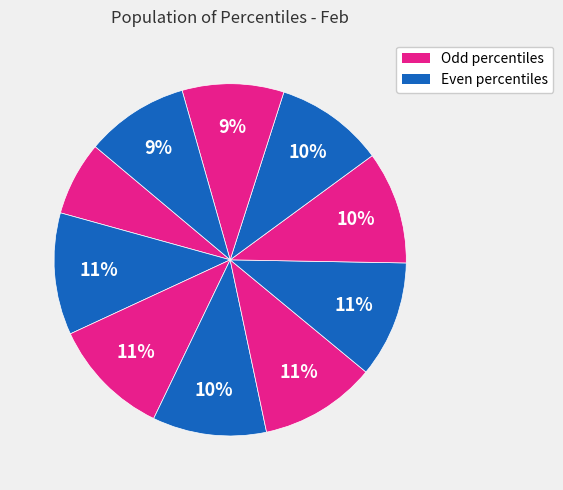

Count the number of slices in the pie.

10